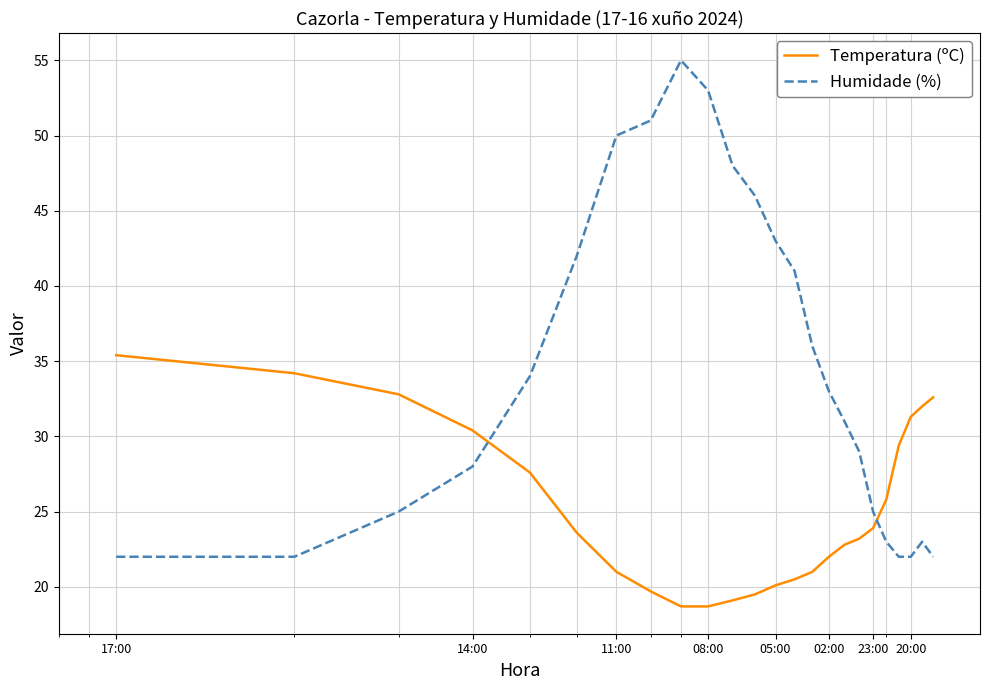

Does the chart display data point markers on the line(s)?

No